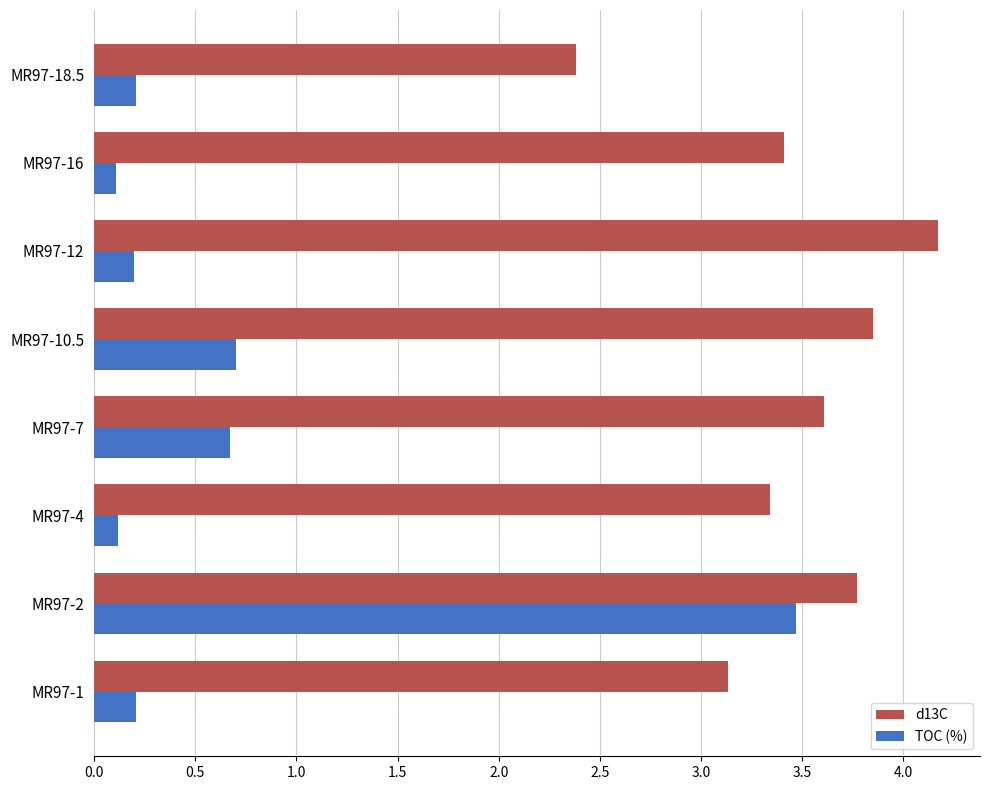

Where is d13C nearest to the value 3?

MR97-1